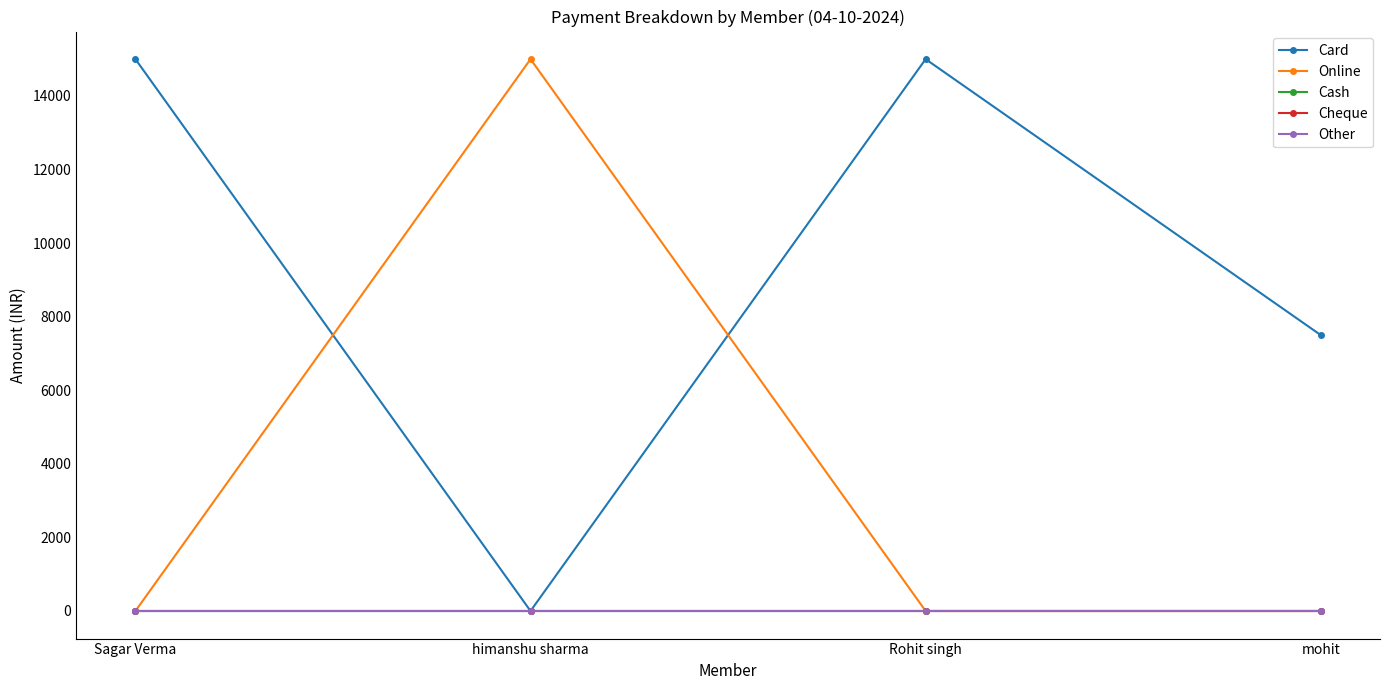

Does the chart have visible grid lines?

No